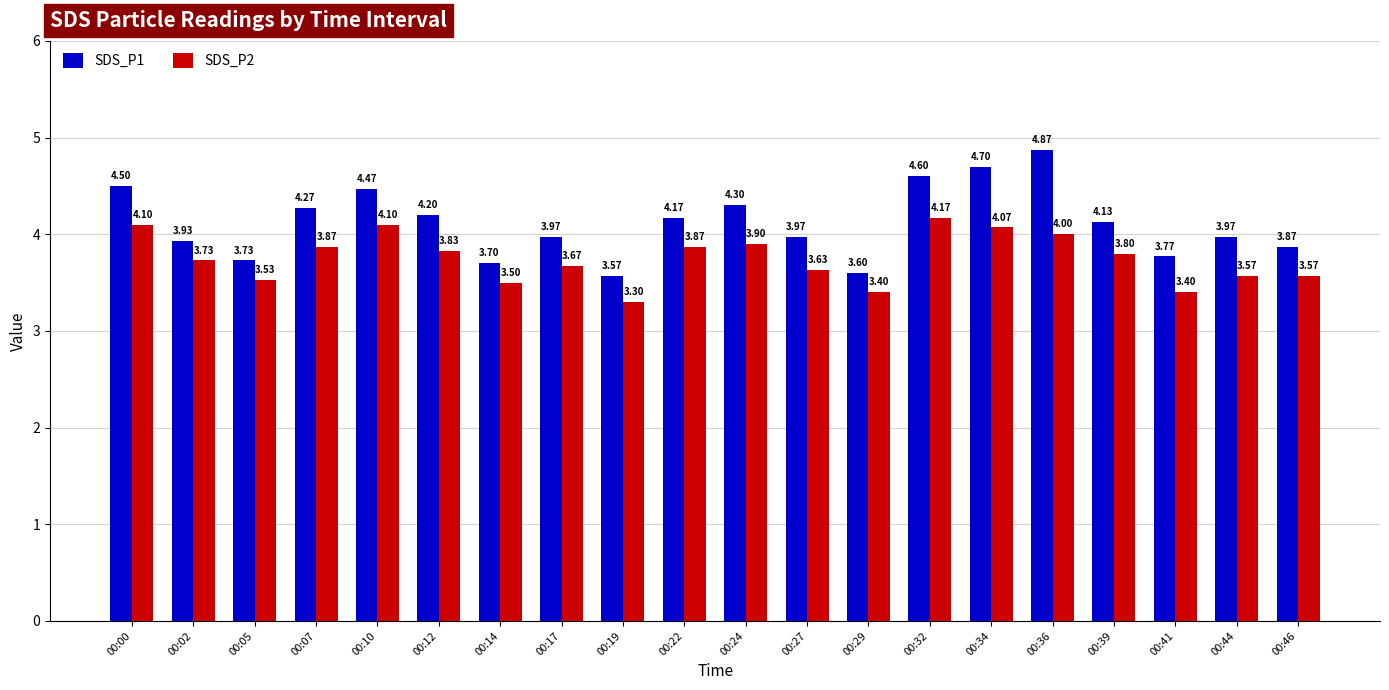

What is the difference between the SDS_P2 values at 00:22 and 00:39?

0.1